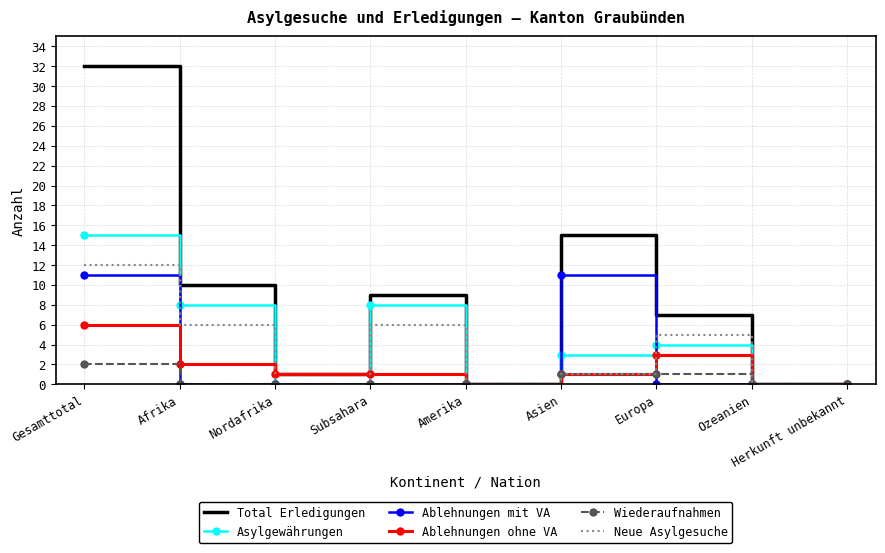

What is the average value of the Ablehnungen ohne VA series?

2